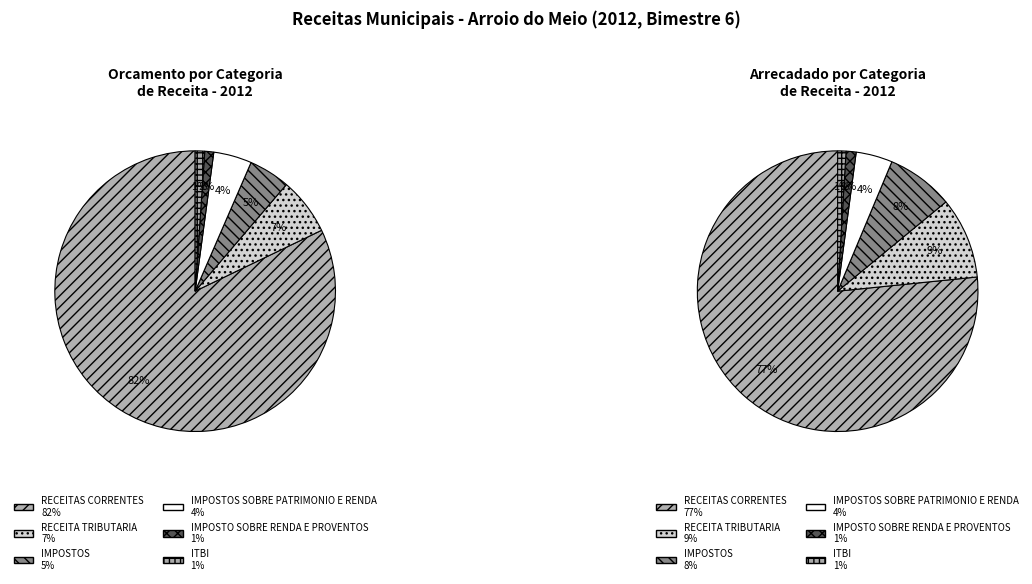

Which category has the biggest portion of the pie?

RECEITAS CORRENTES